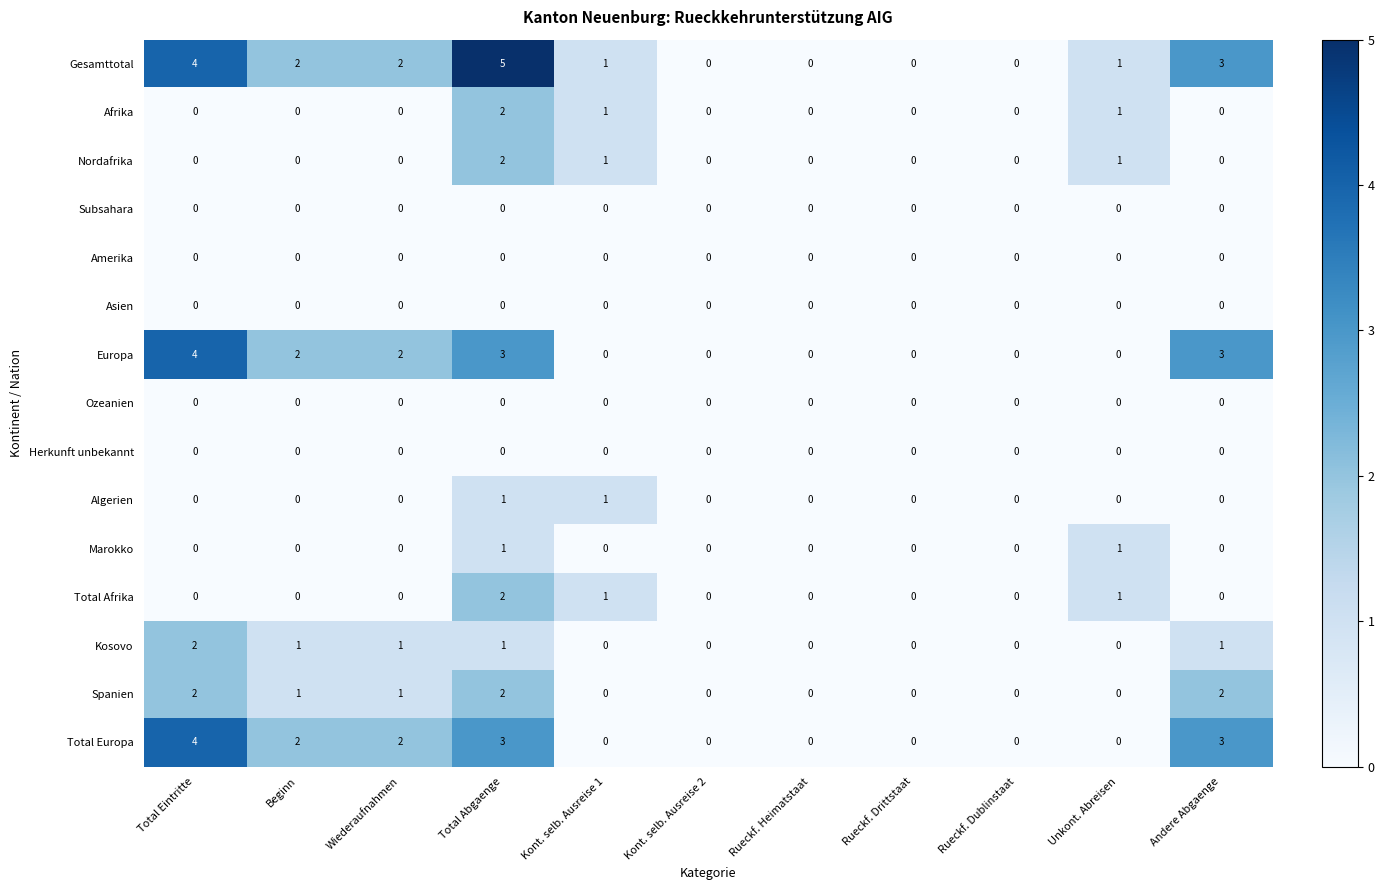

Count the number of categories in the chart.

11